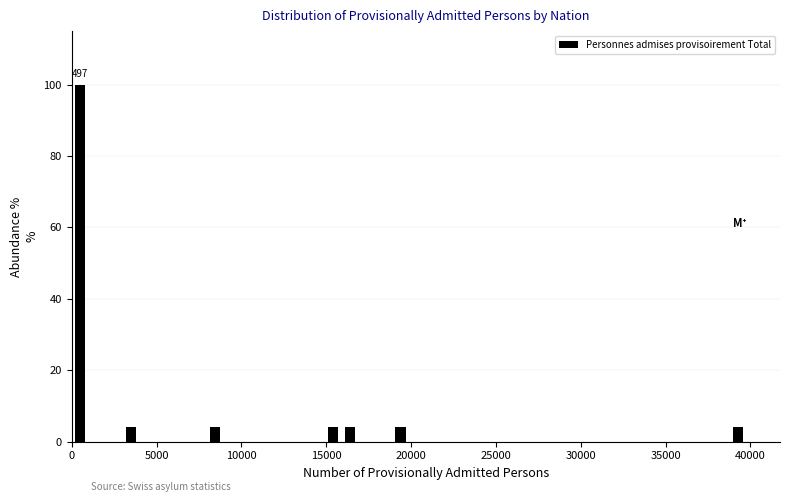

Around what value on the x-axis is the tallest bar? Give the approximate position of its centre, as read against the axis.

500